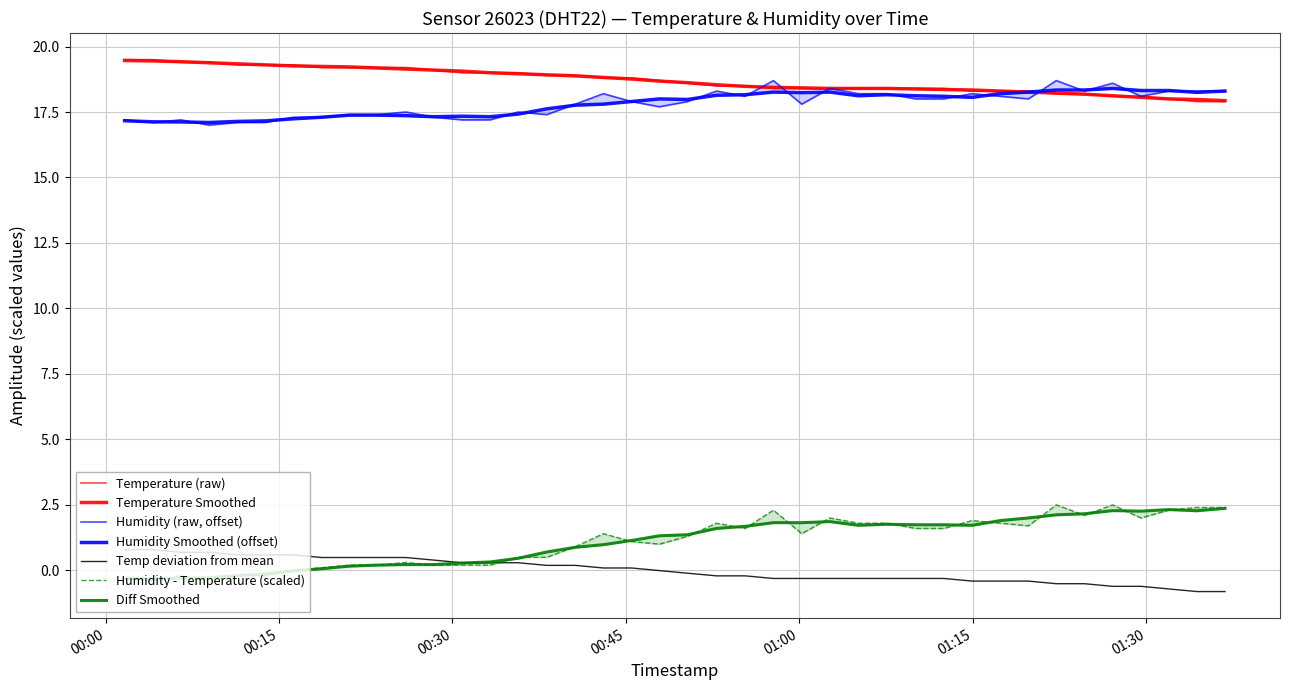

What is the maximum value for Temp deviation from mean?

0.8